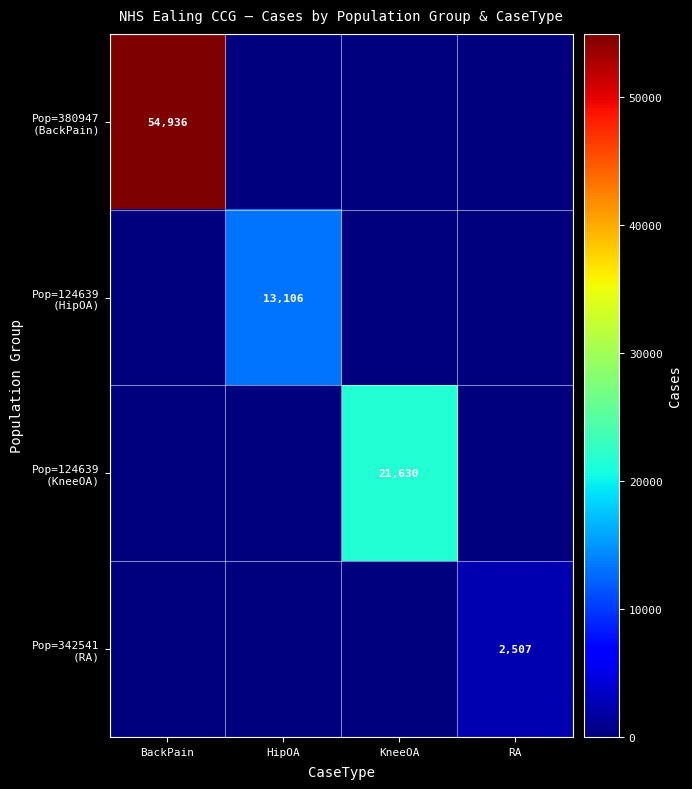

Rank the categories by Pop=380947 (BackPain) value from highest to lowest.

BackPain, HipOA, KneeOA, RA